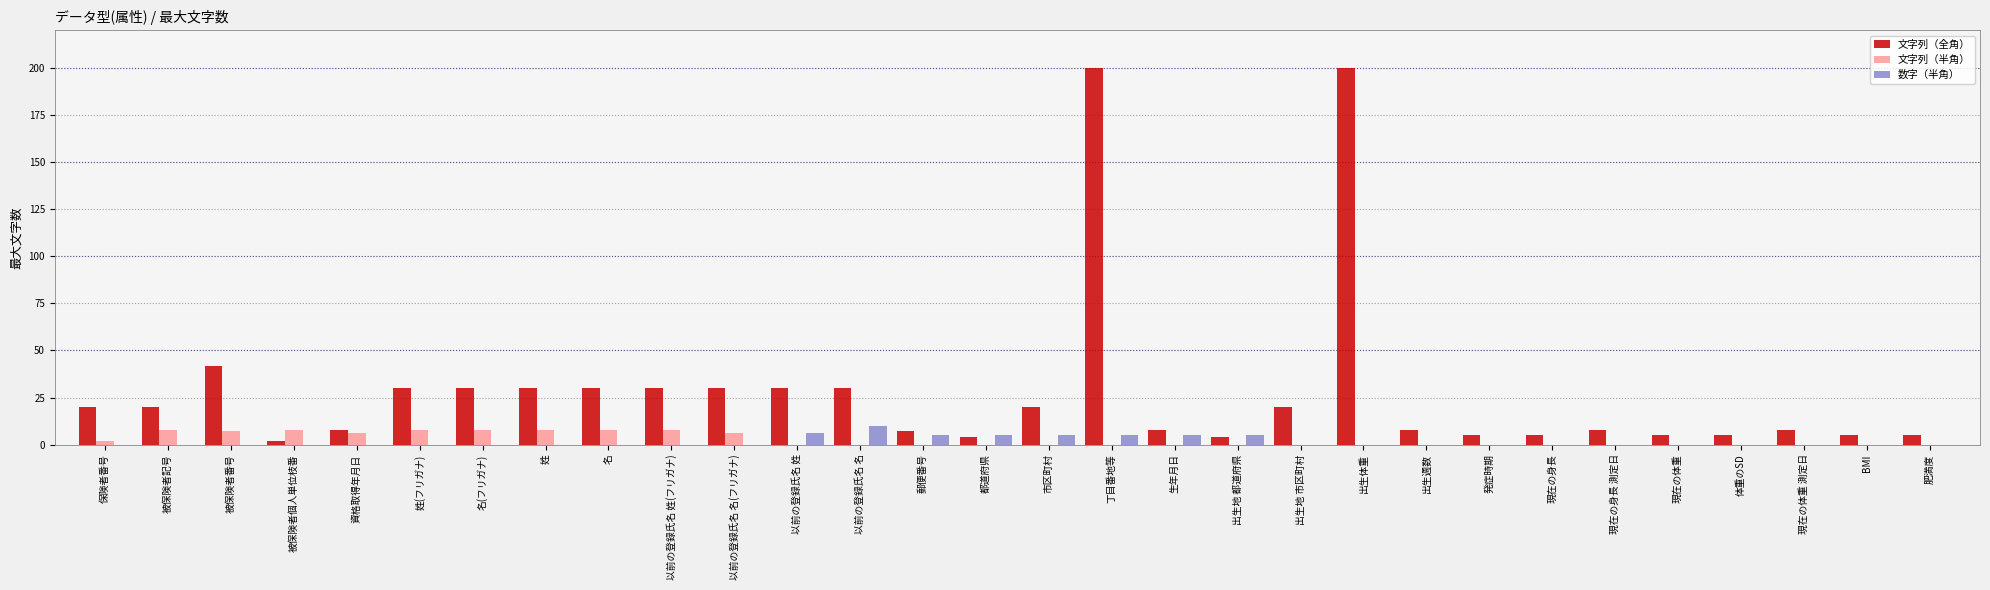

Count the number of data series in this chart.

3